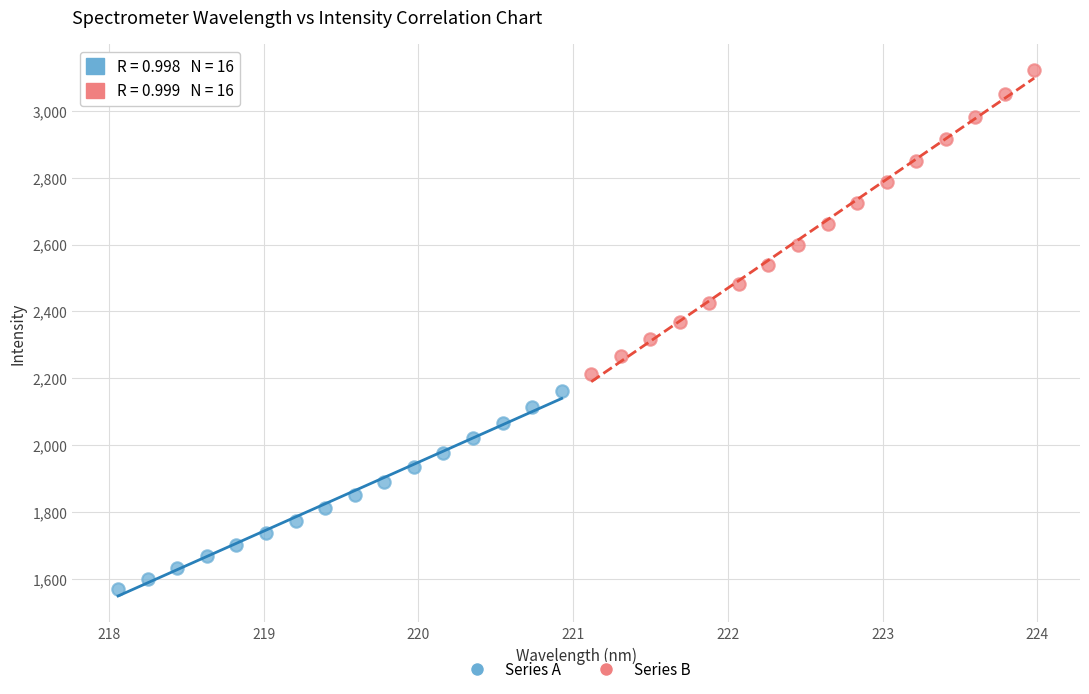

Which series has the largest Y range (max minus min)?

Series B